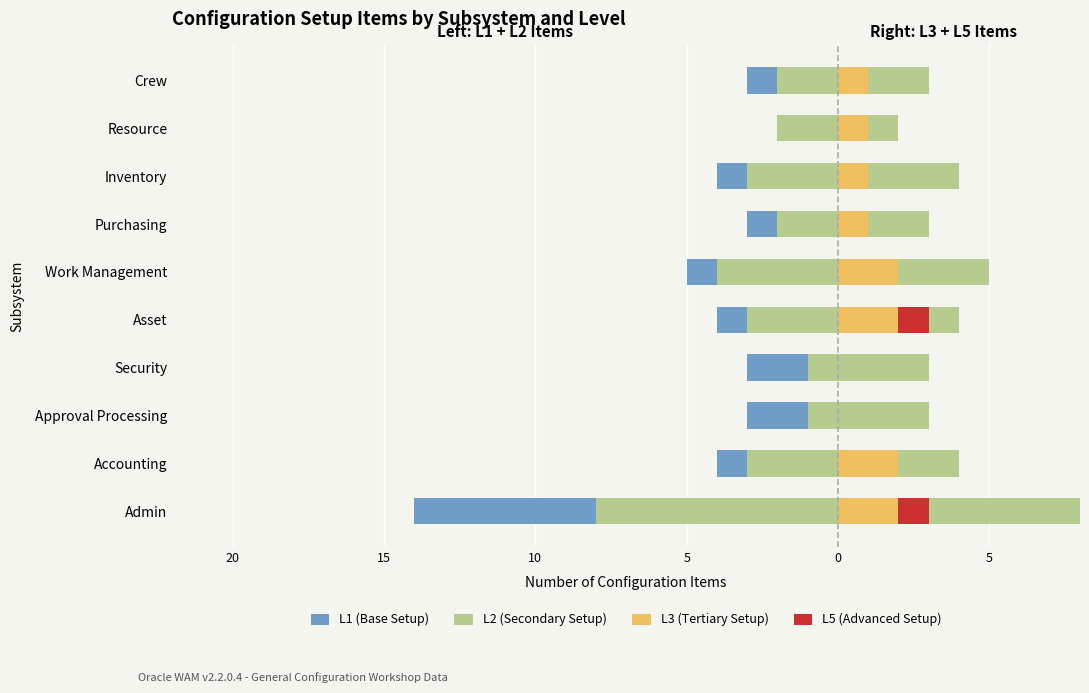

The L5 (Advanced Setup) series shows 0 at Security. True or false?

True